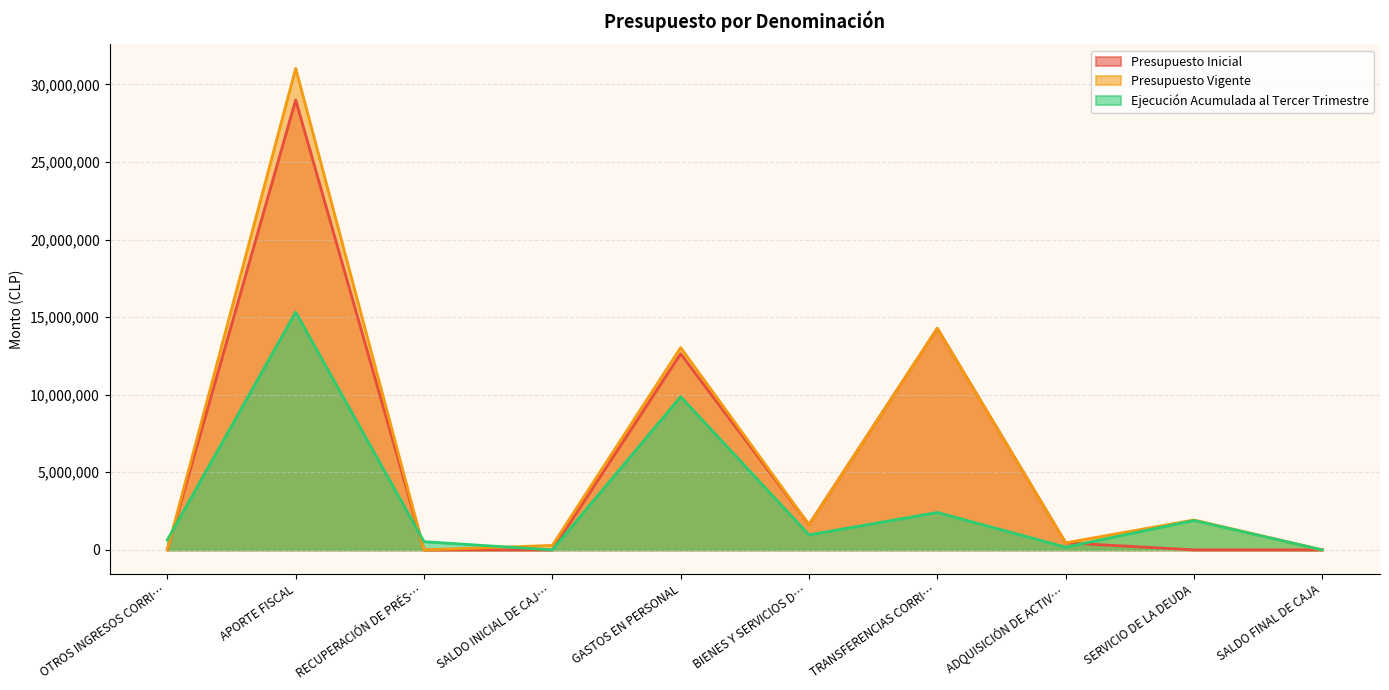

What is the difference between the highest and lowest values at TRANSFERENCIAS CORRI…?

11863001